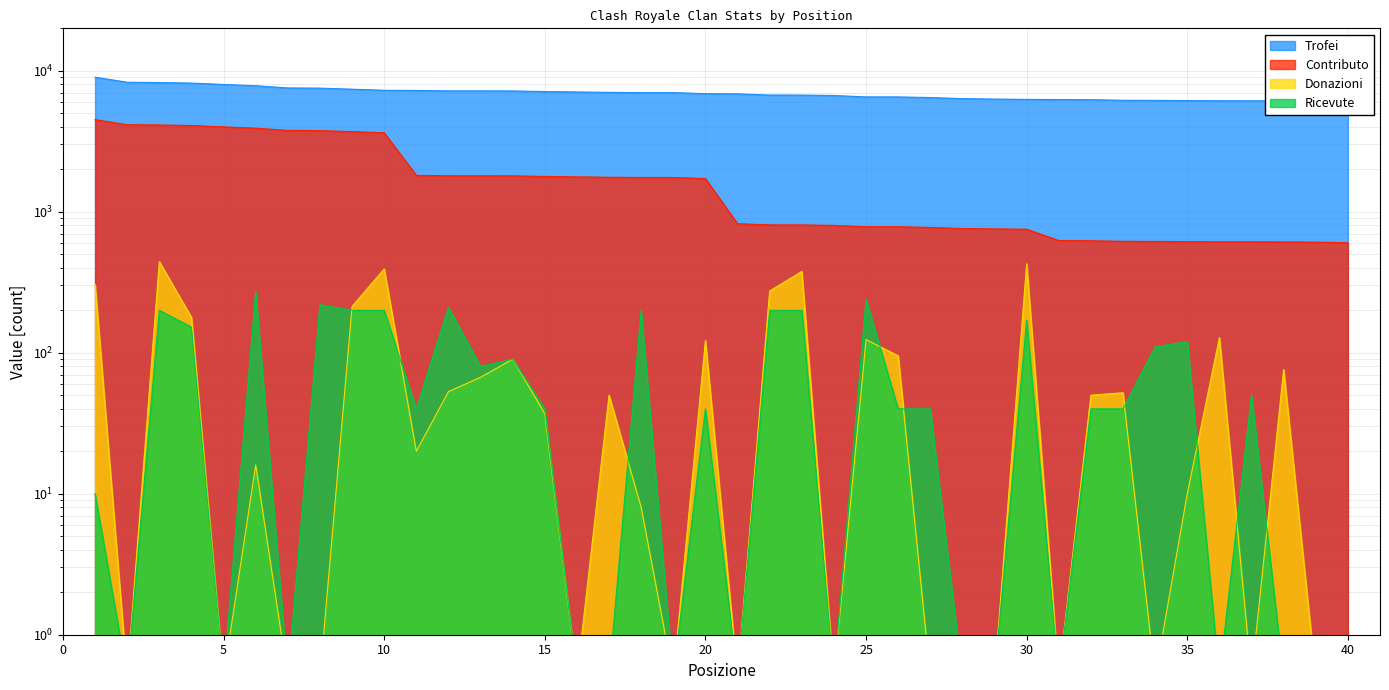

At which label does Trofei reach its peak?

1